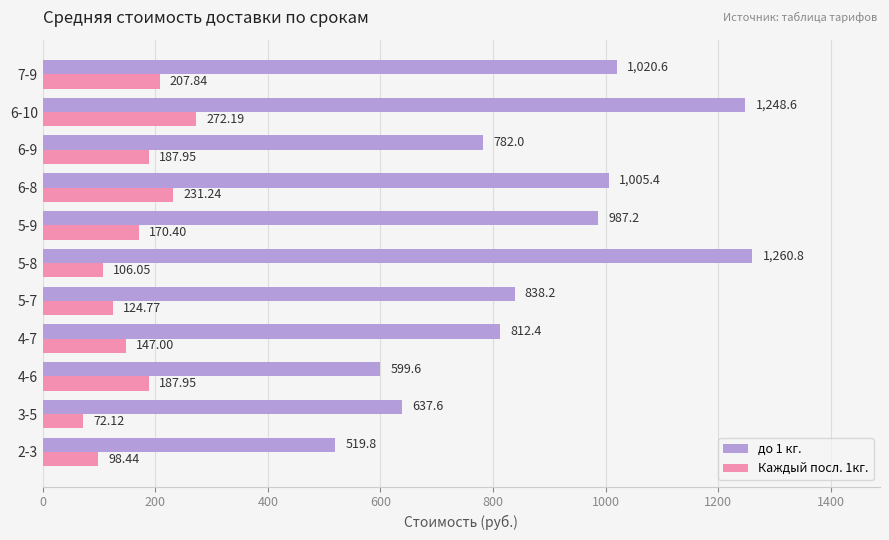

What is the difference between the до 1 кг. values at 5-8 and 2-3?

741.0